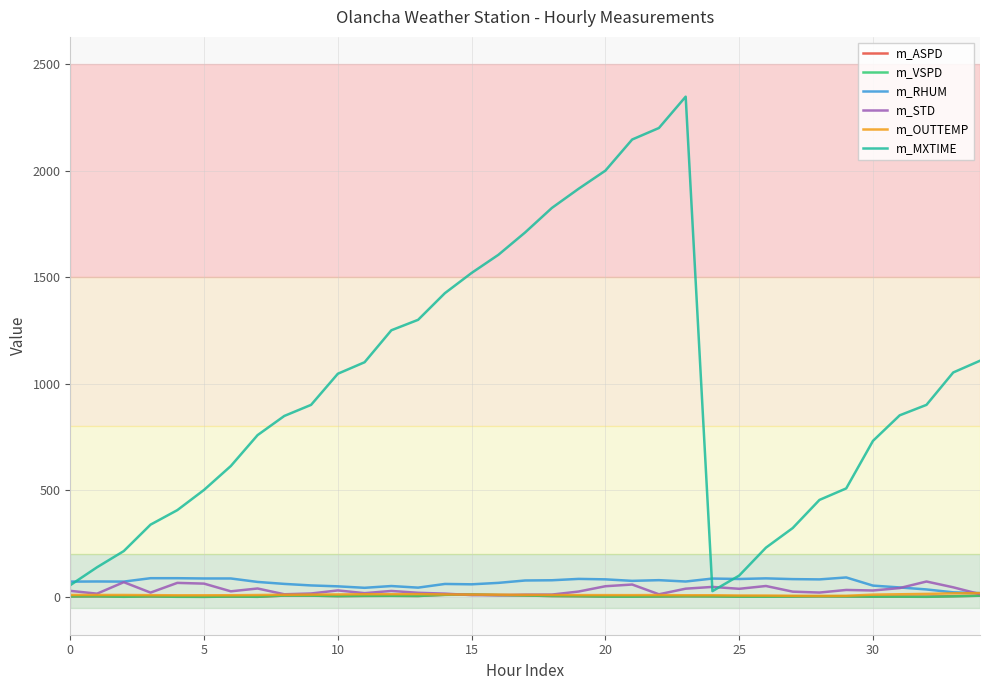

What is the highest value of the m_STD series?

72.2